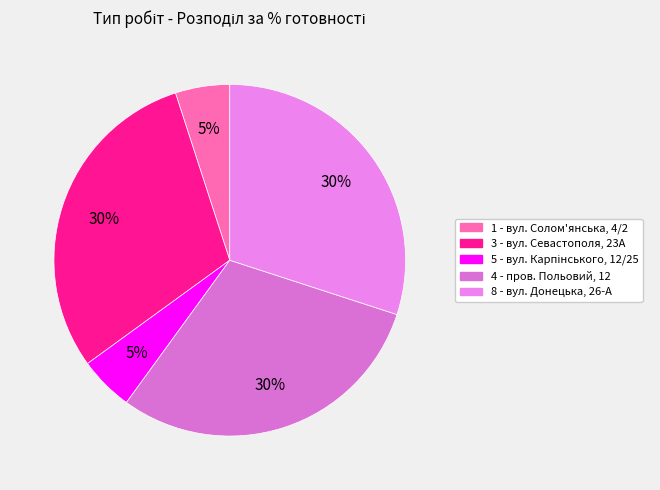

What portion of the pie excludes 8 - вул. Донецька, 26-А?

70.0%